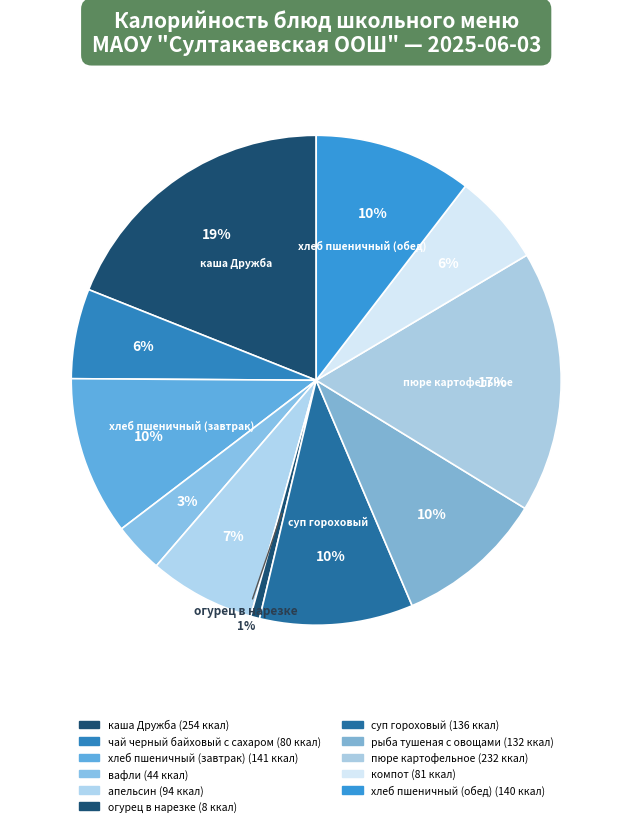

Combined, what portion of the pie is суп гороховый and рыба тушеная с овощами?

20.0%